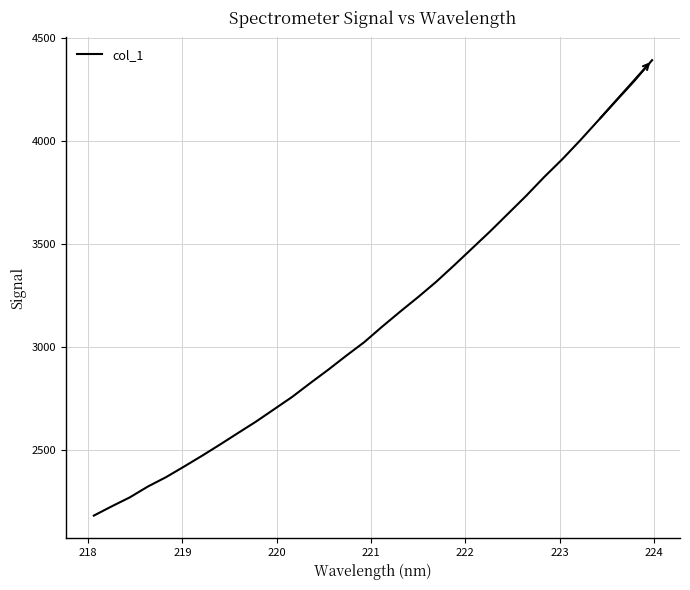

Count the number of categories in the chart.

32